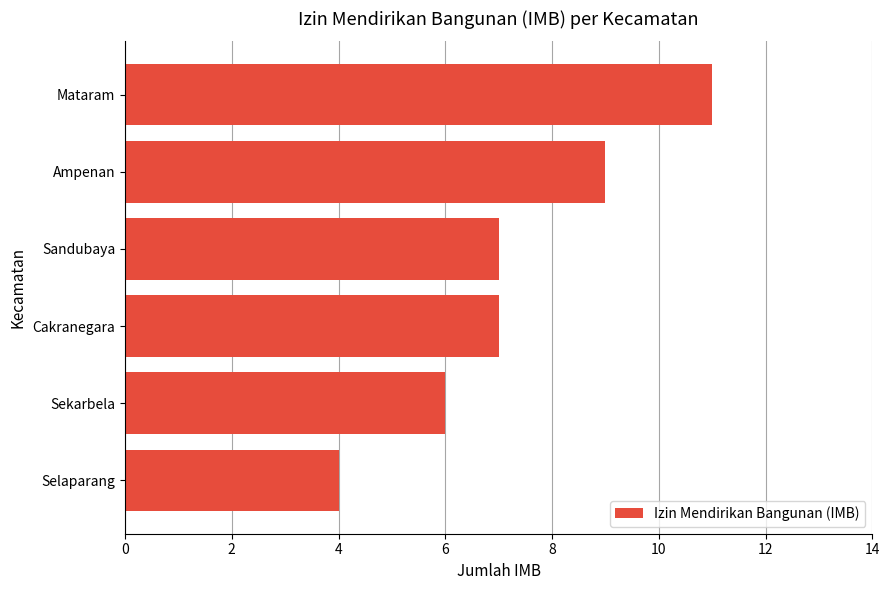

True or false: the data shows 10 at Sandubaya.

False